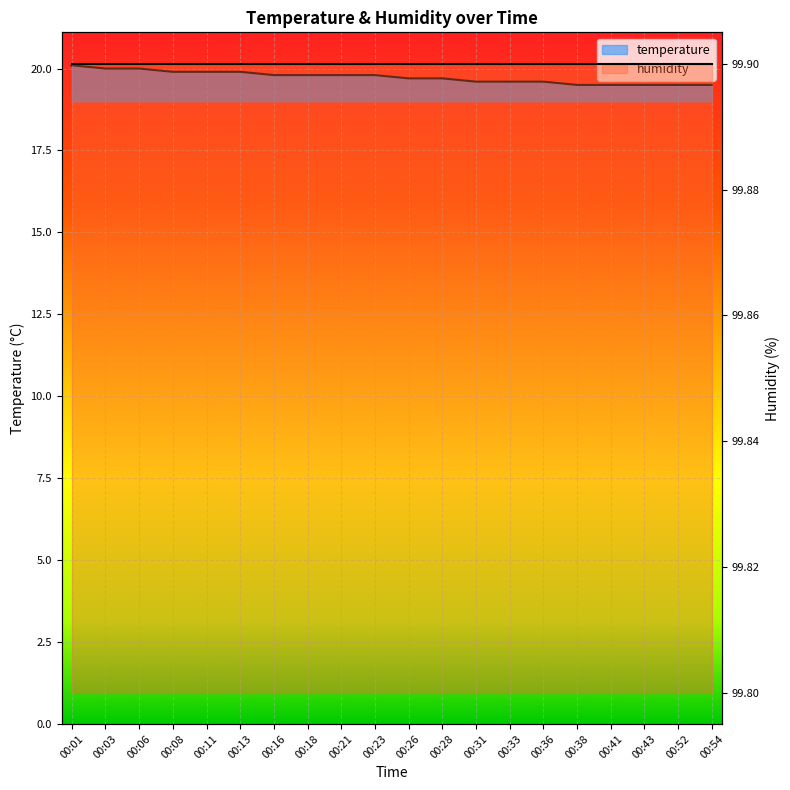

Read the value at 00:18.

19.8